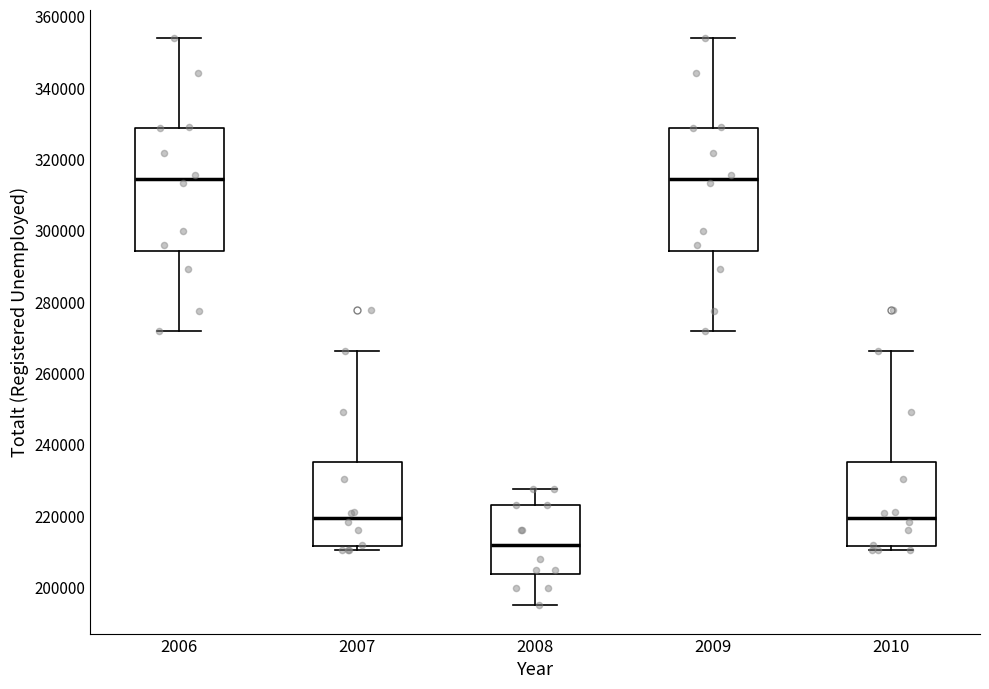

Where does the upper whisker of the box at x = 2006 end on the y-axis? The values are not printed on the chart, so give them approximately, as read against the axis.

354000